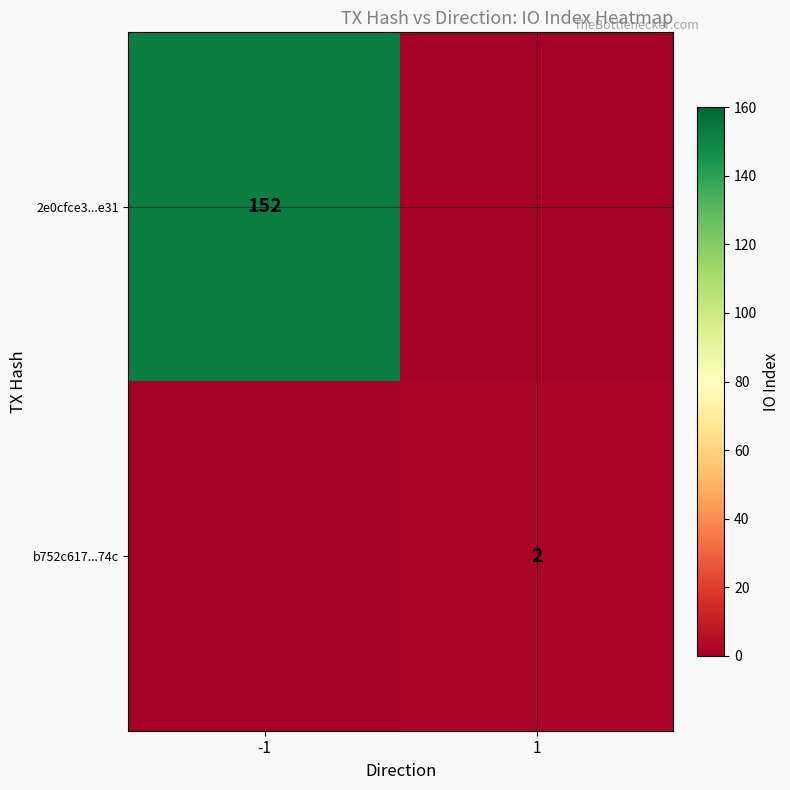

The 2e0cfce3...e31 series shows 202 at -1. True or false?

False